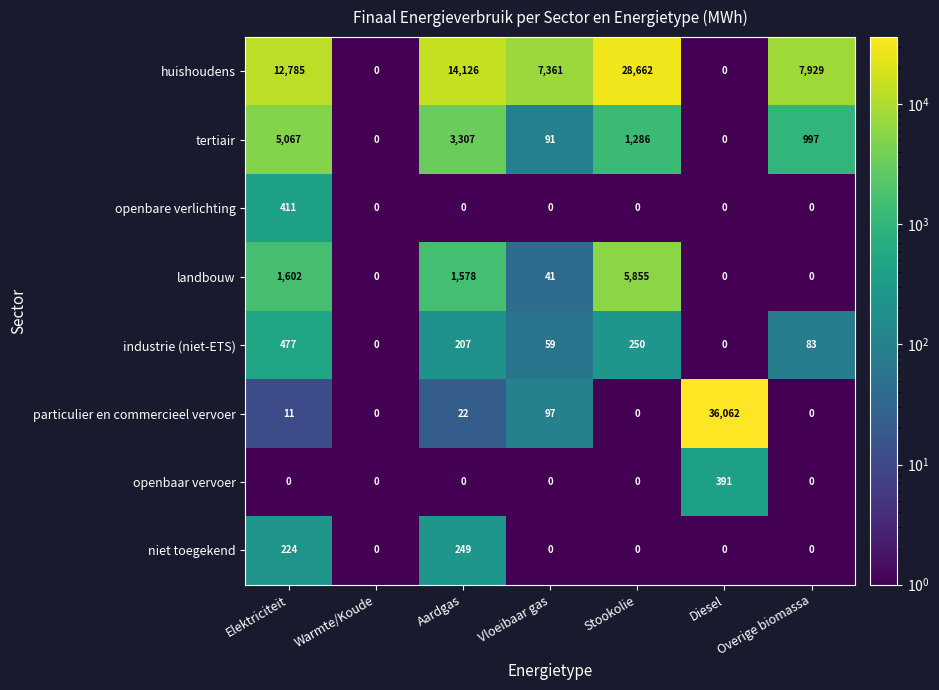

What is the difference between the highest and lowest values at Vloeibaar gas?

7361